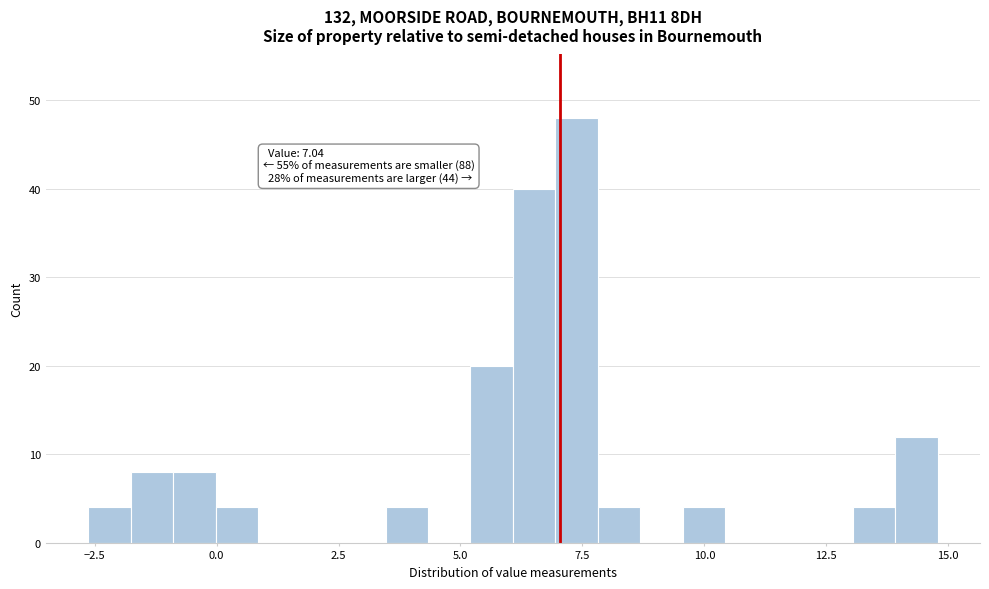

Around what value on the x-axis is the tallest bar? Give the approximate position of its centre, as read against the axis.

7.5